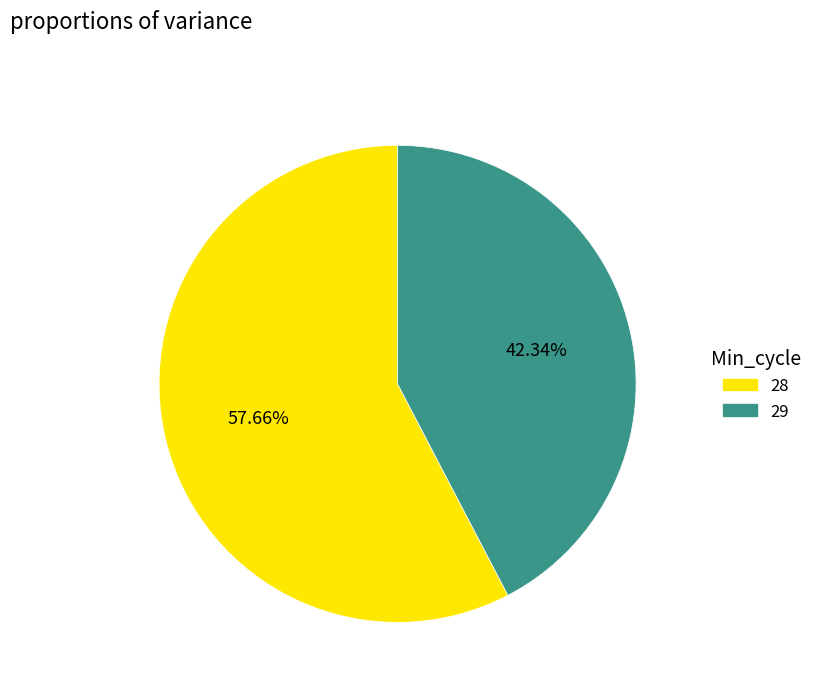

Does any single category account for the majority?

Yes